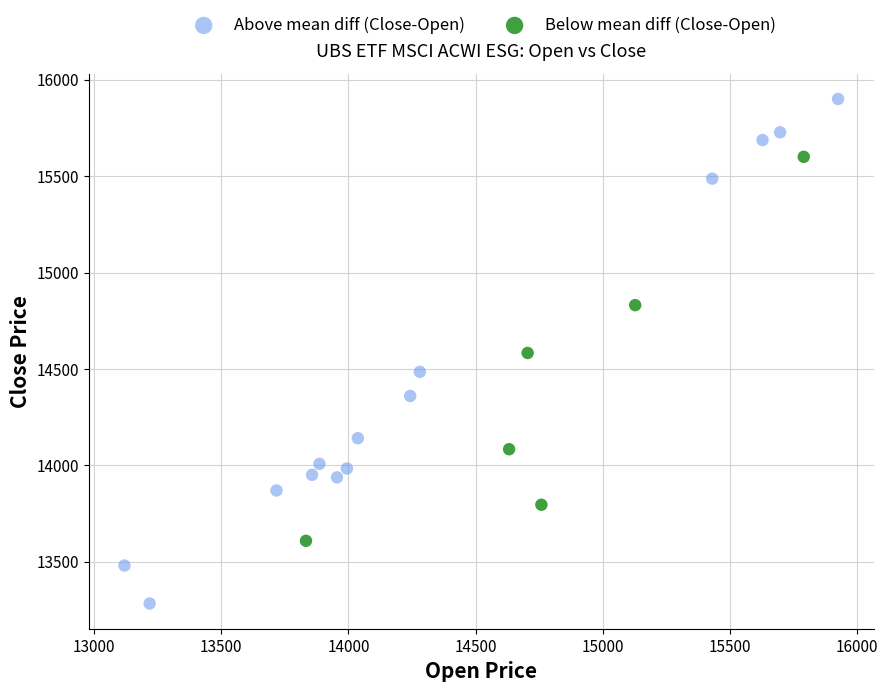

Which series contains the lowest Y value?

Above mean diff (Close-Open)